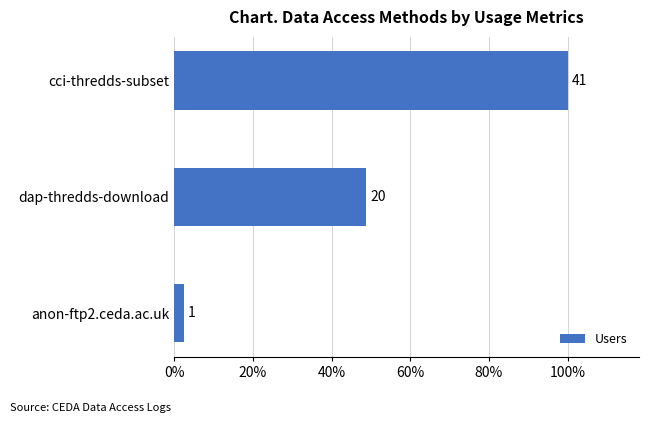

List the labels in order of value, smallest first.

anon-ftp2.ceda.ac.uk, dap-thredds-download, cci-thredds-subset